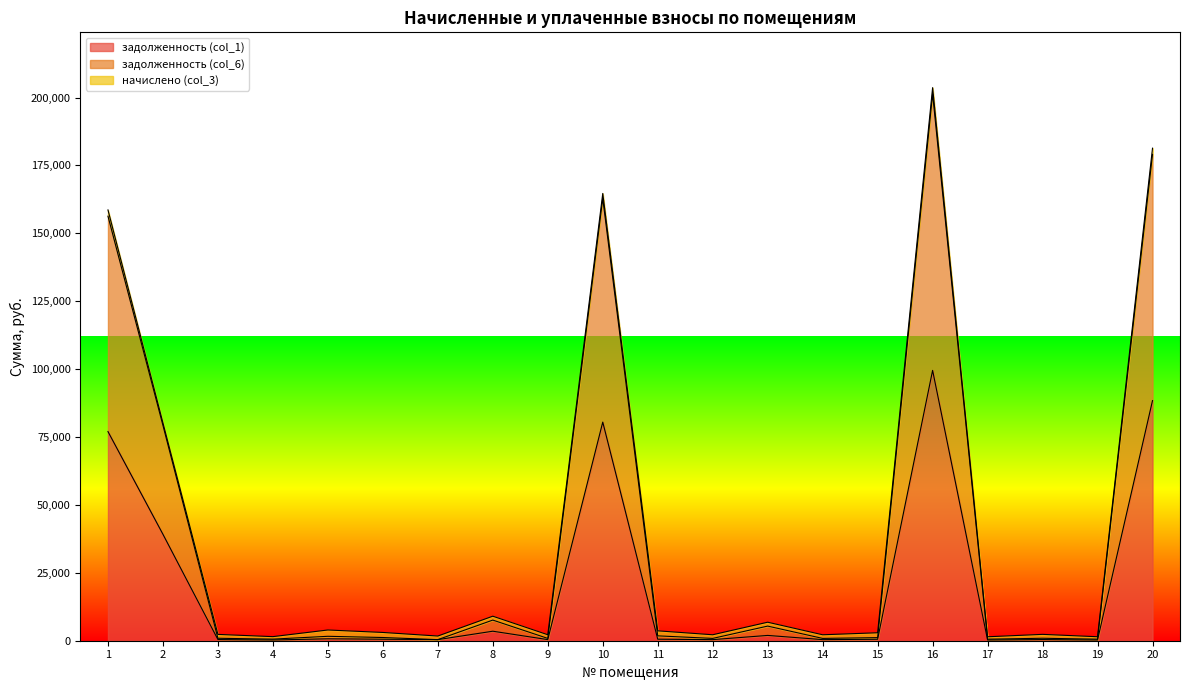

Where is задолженность (col_1) nearest to the value 49900?

2